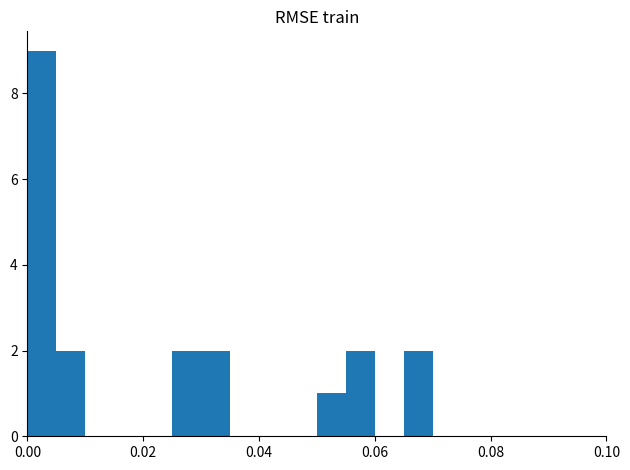

Around what value on the x-axis is the tallest bar? Give the approximate position of its centre, as read against the axis.

0.002